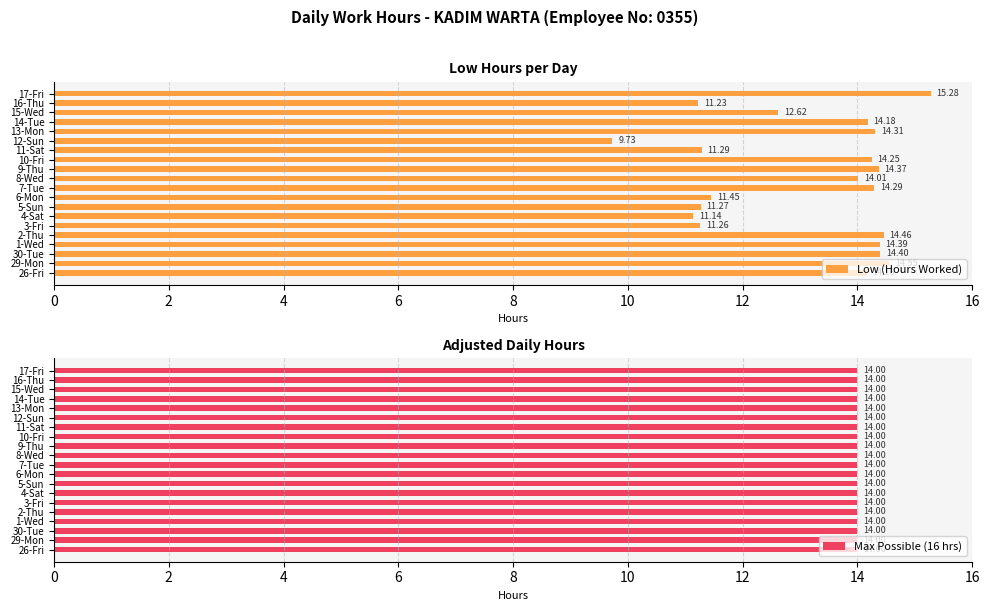

What is the difference between the second highest and minimum values in the Low (Hours Worked) series?

4.8